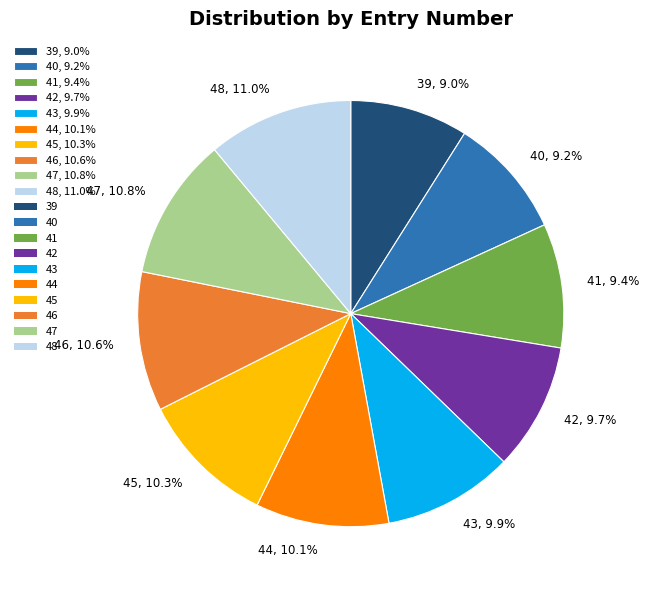

To the nearest percent, what percentage of the pie is 48?

11%